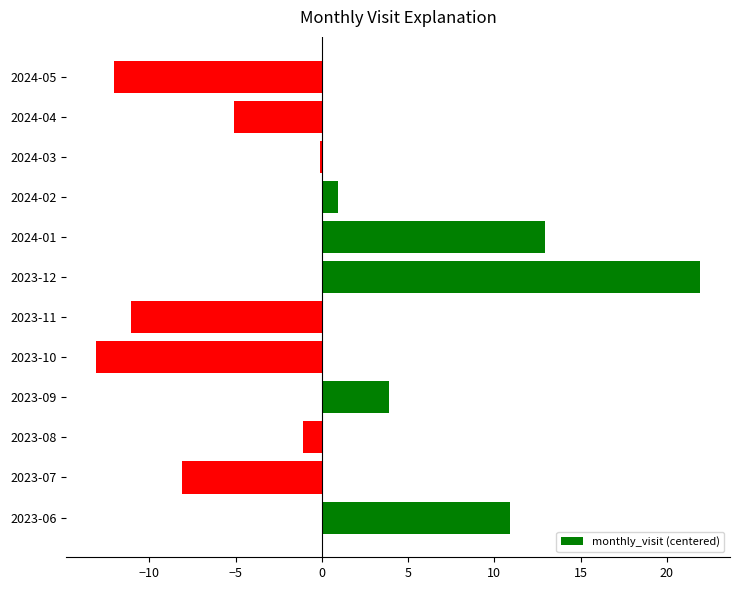

What is the change in value from 2023-06 to 2023-11?

-22.0